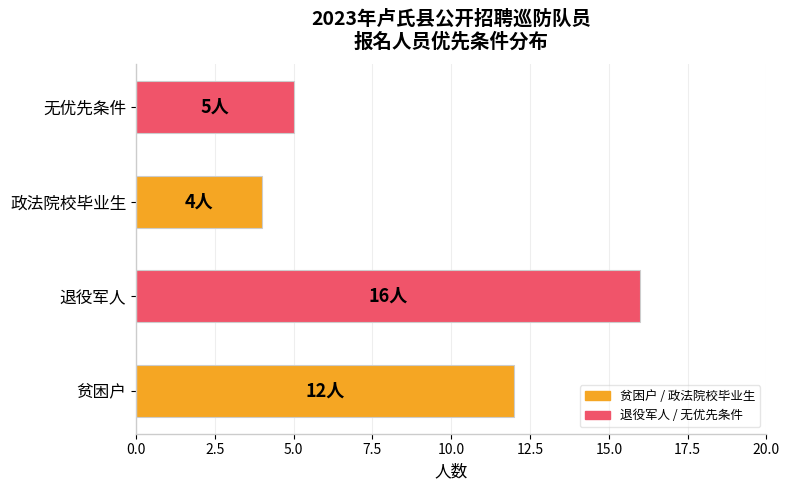

Which label corresponds to the smallest value in the chart?

政法院校毕业生